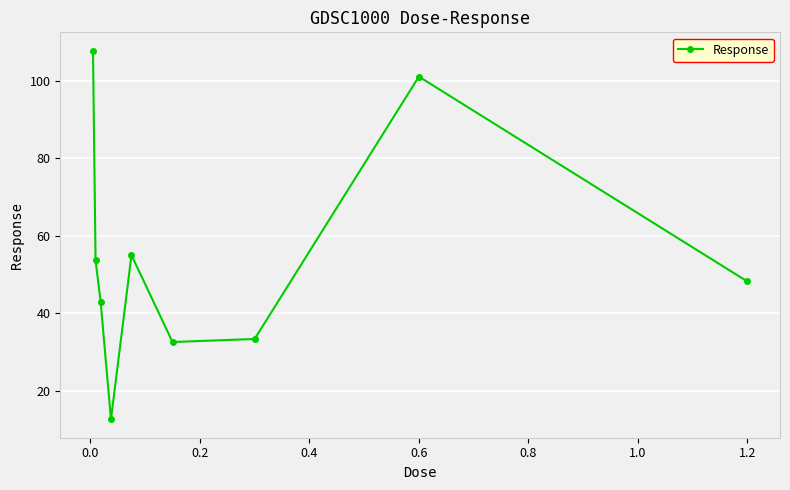

What is the sum of all values?

487.3